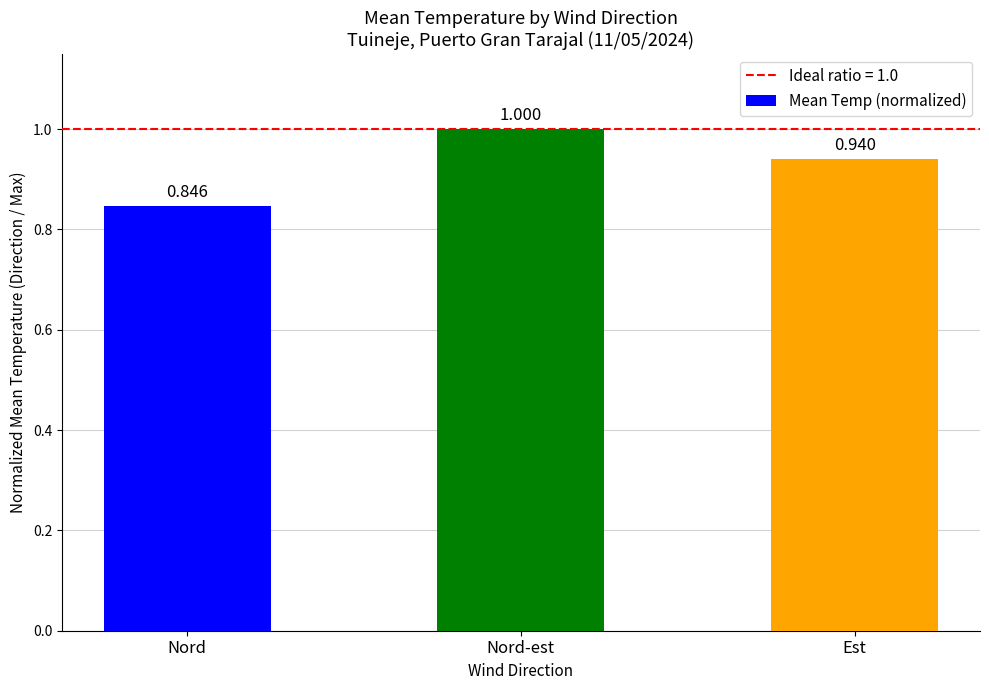

What is the sum of all values?

2.8